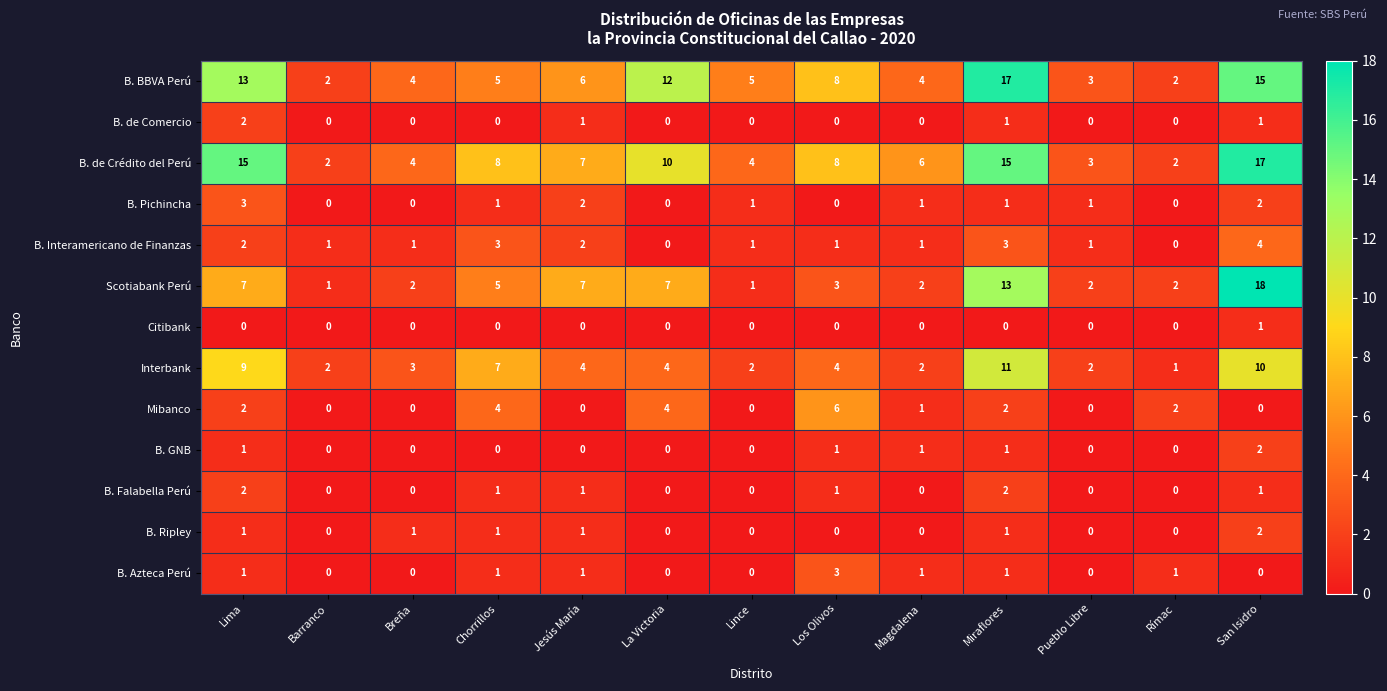

Which series changed the most between Lima and Breña?

B. de Crédito del Perú